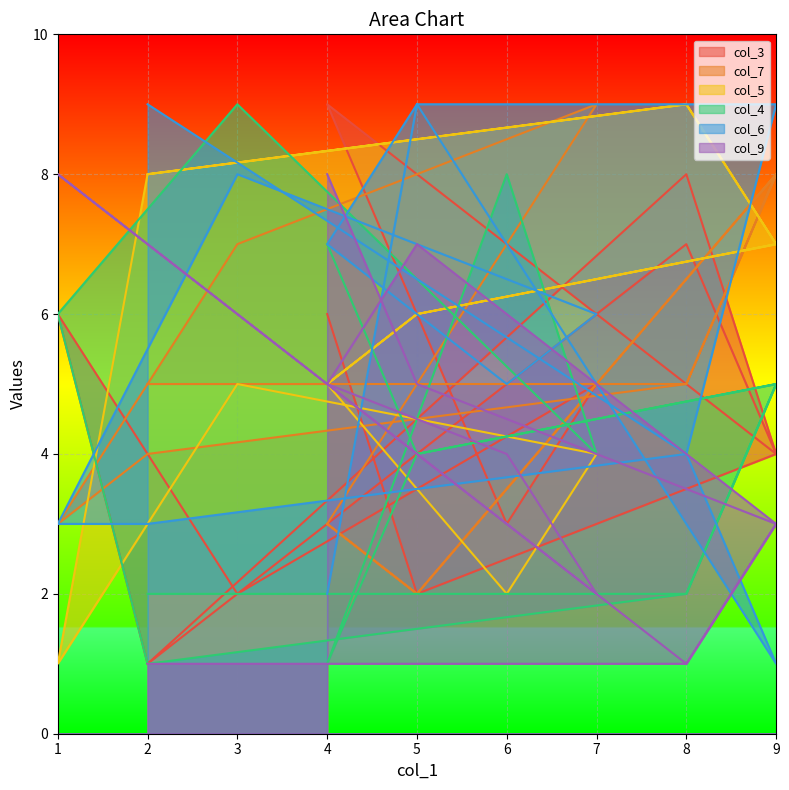

Count the col_6 values in the range 3 to 9.

12